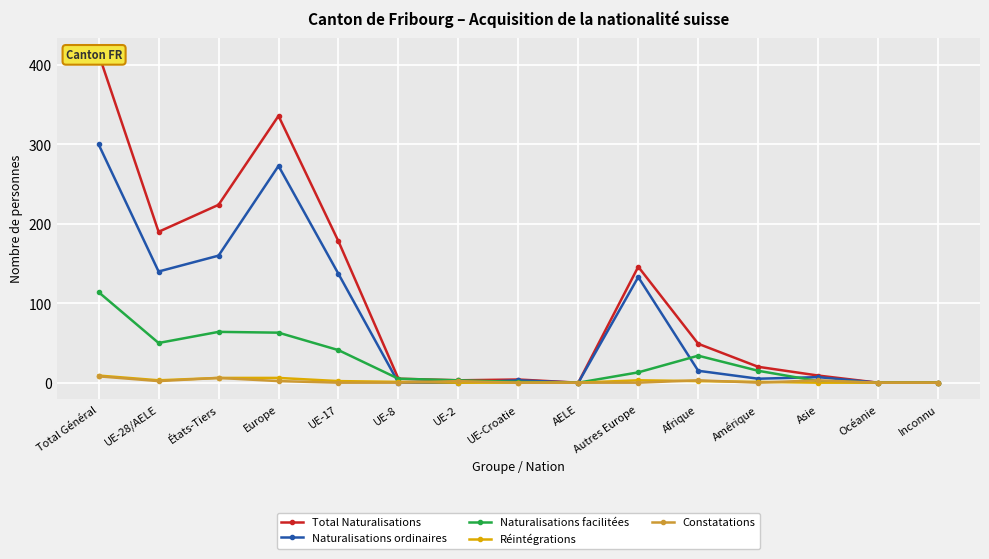

Which series has the largest total across all categories?

Total Naturalisations